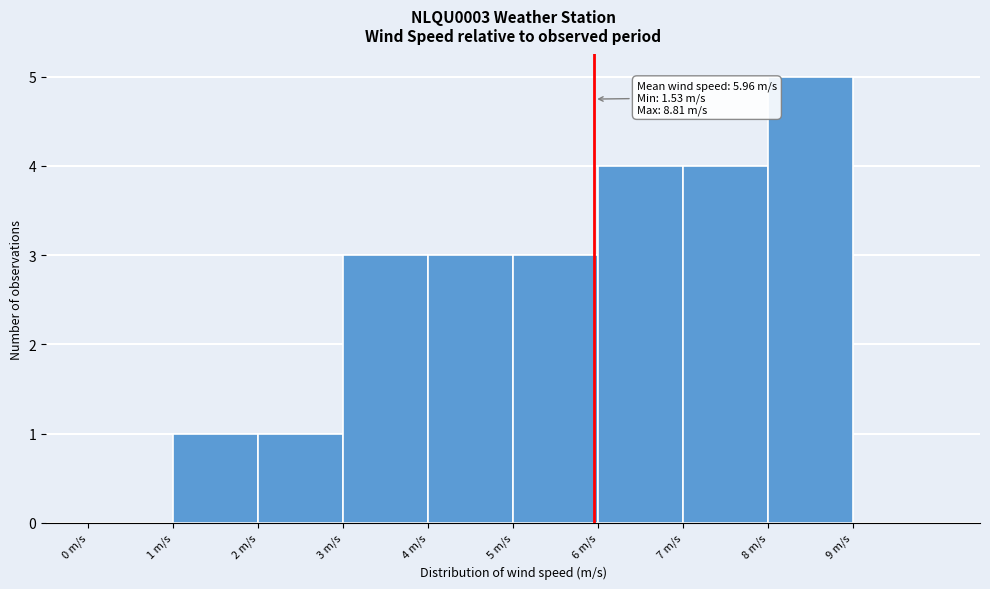

Which range on the x-axis has the tallest bar?

8 to 9